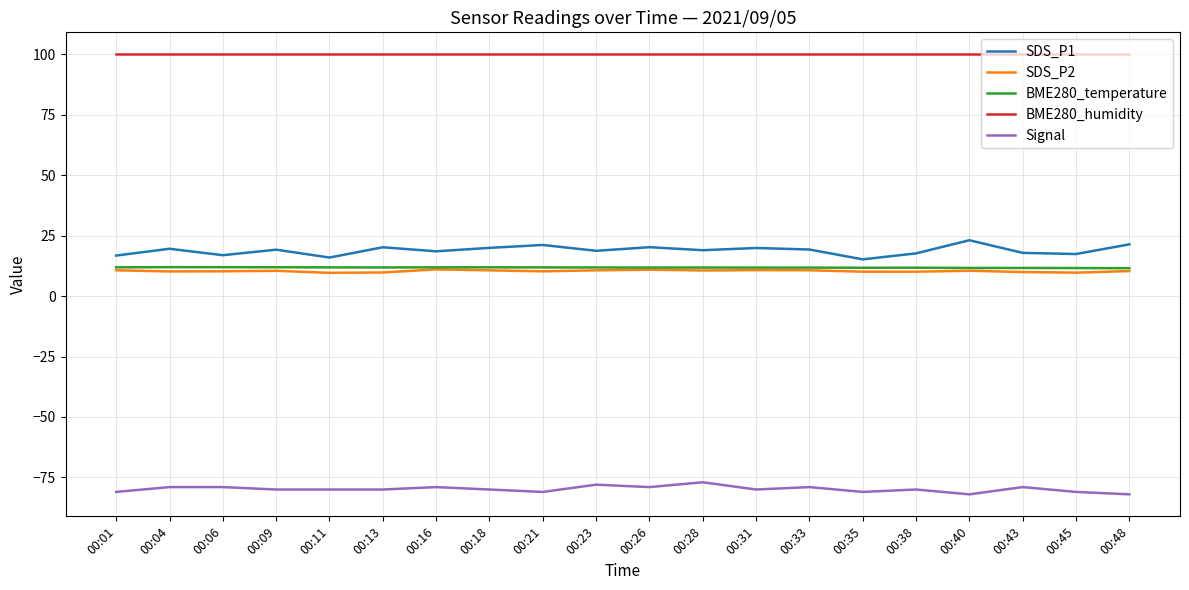

True or false: SDS_P1 and BME280_temperature intersect in this chart.

False